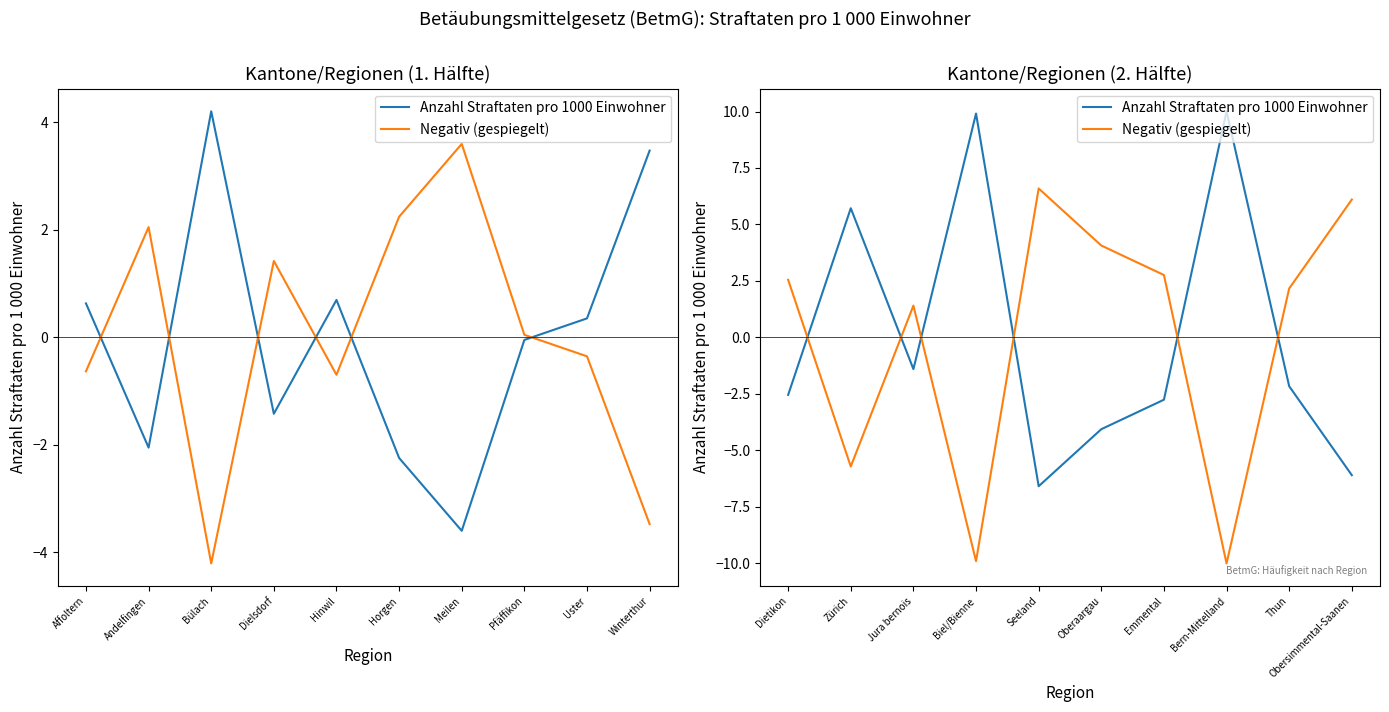

What is the value of the Negativ (gespiegelt) point at the 8th from the left?

-10.0